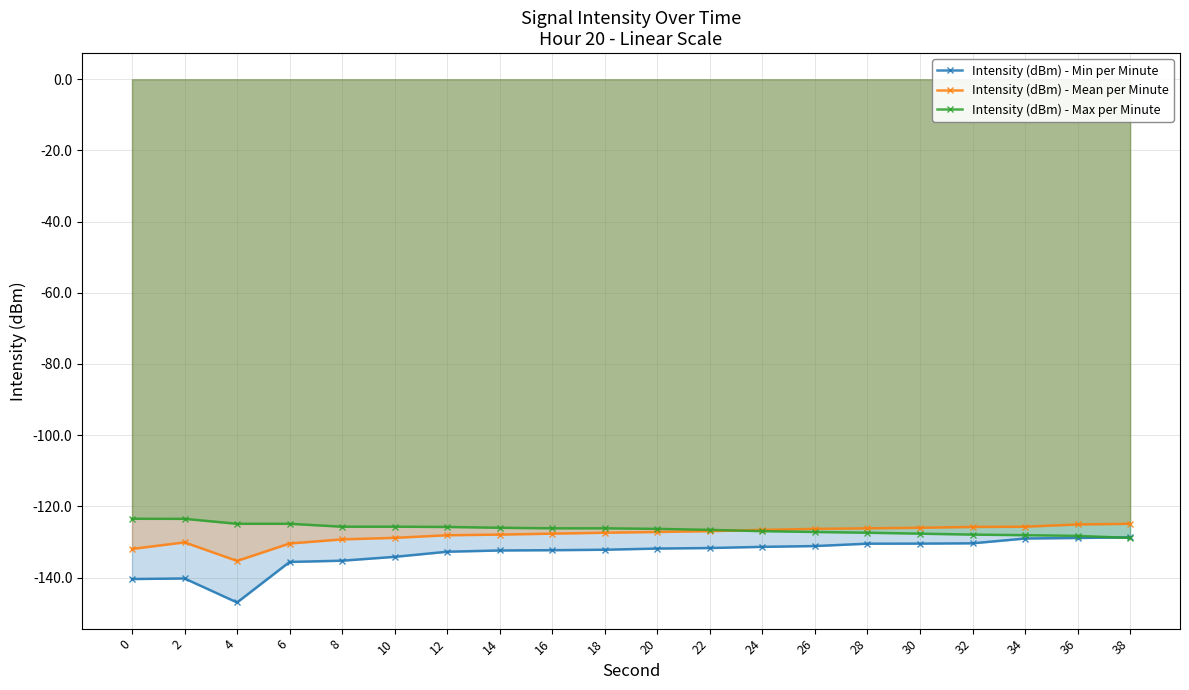

What is the value of the Intensity (dBm) - Min per Minute point at the 4th from the left?

-135.6